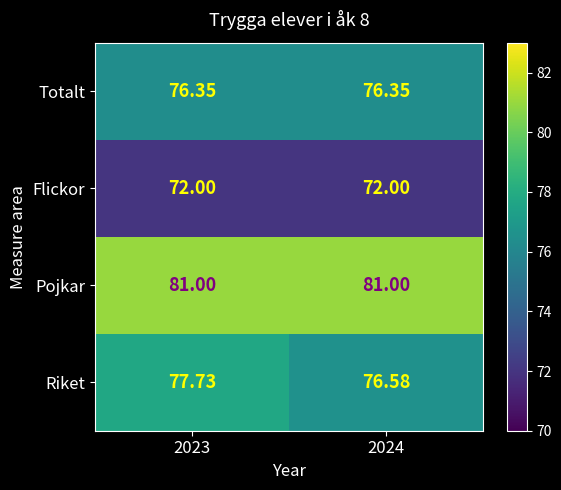

Which series has the largest total across all categories?

Pojkar